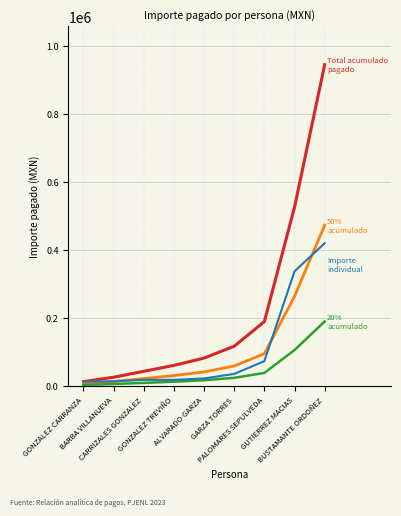

What is the maximum value shown in the chart?

944178.1